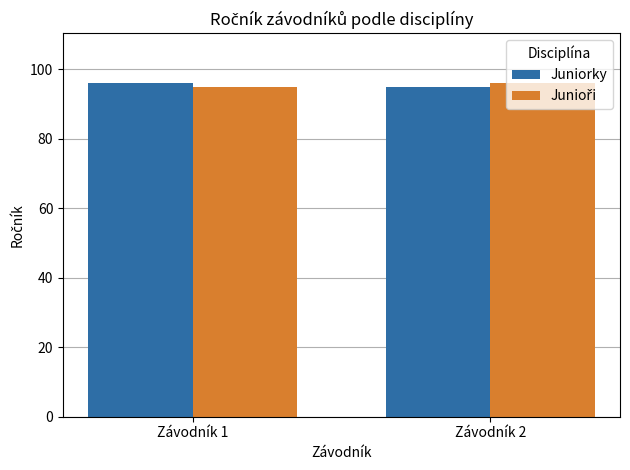

What is the average value of the Juniorky series?

96